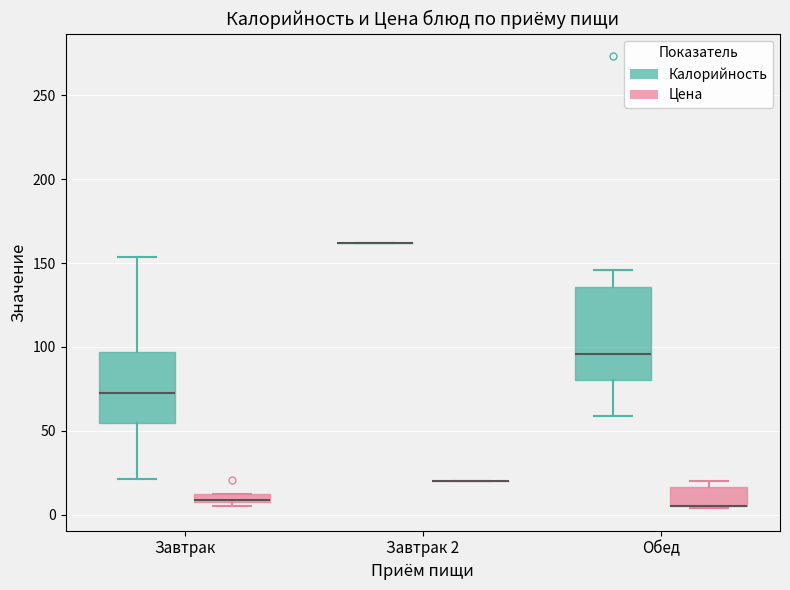

Which box is the tallest, from its lower edge to its upper edge?

Обед (Калорийность)